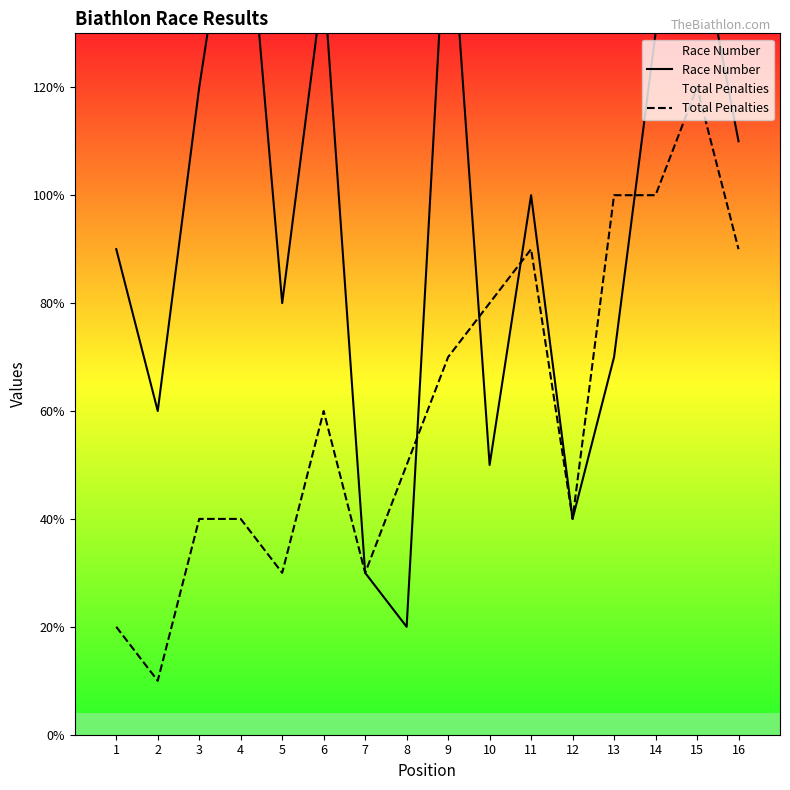

Which series has the largest total across all categories?

Race Number